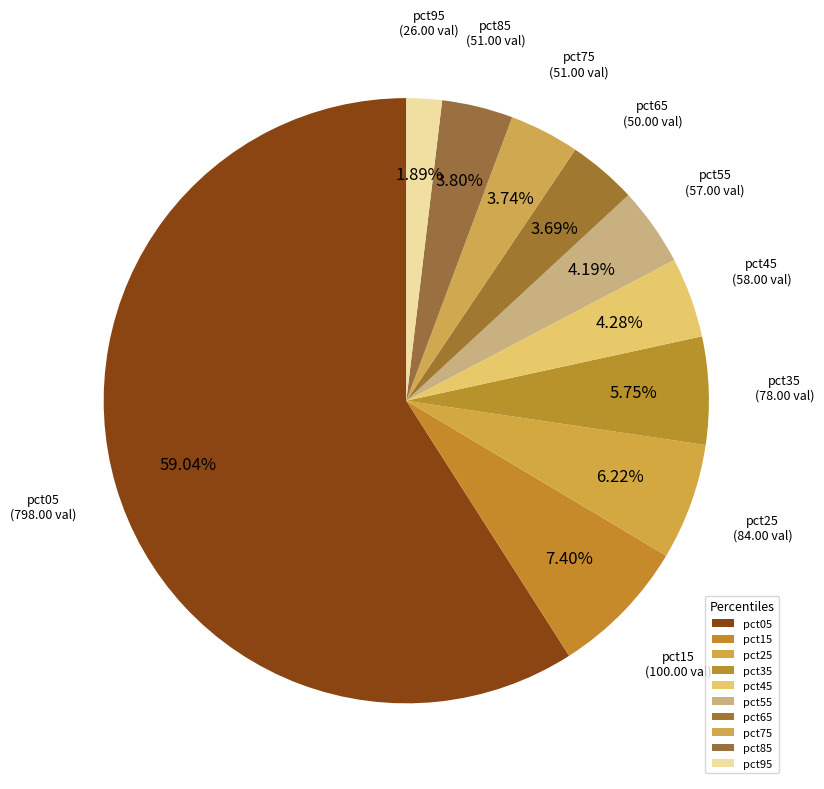

Which category accounts for the majority?

pct05